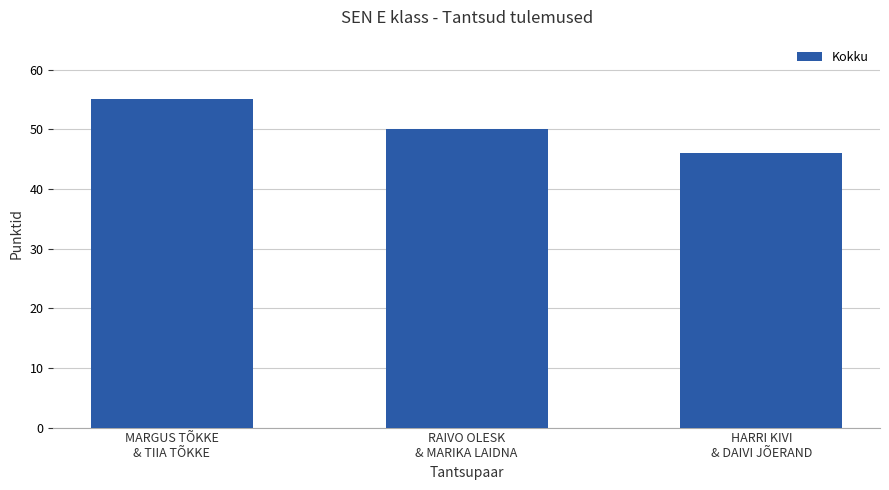

How many data points are less than 50?

1